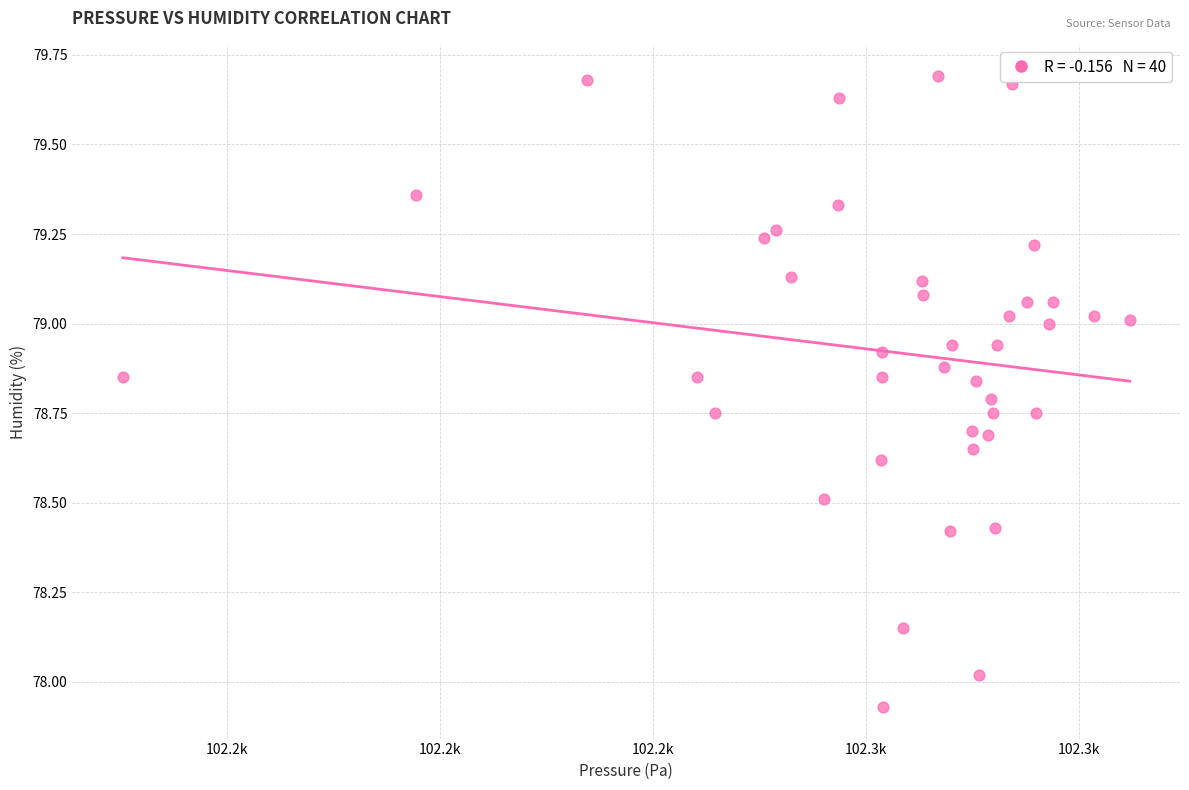

What is the range of X values (max minus min)?

94.5